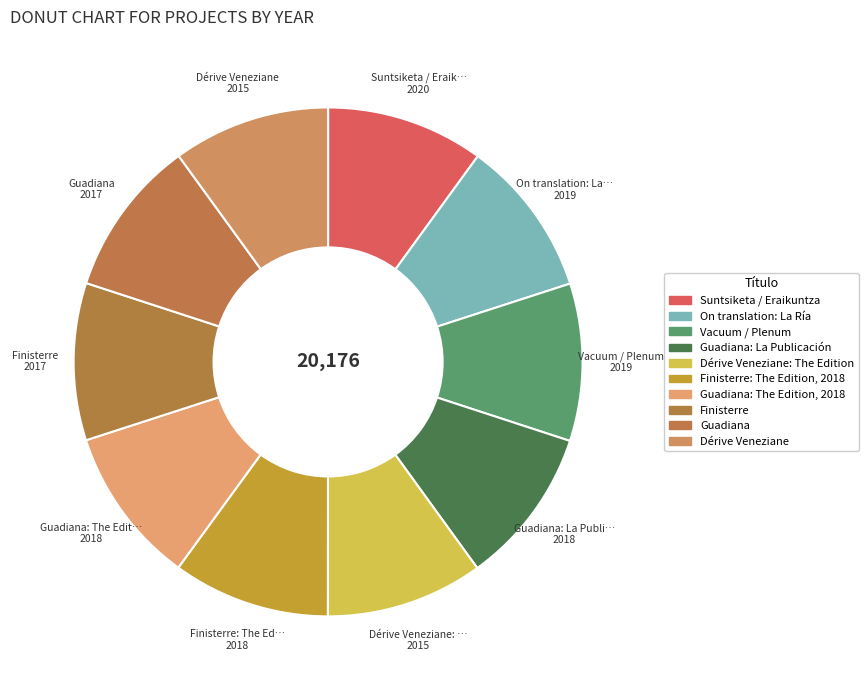

How many segments does this pie chart have?

10